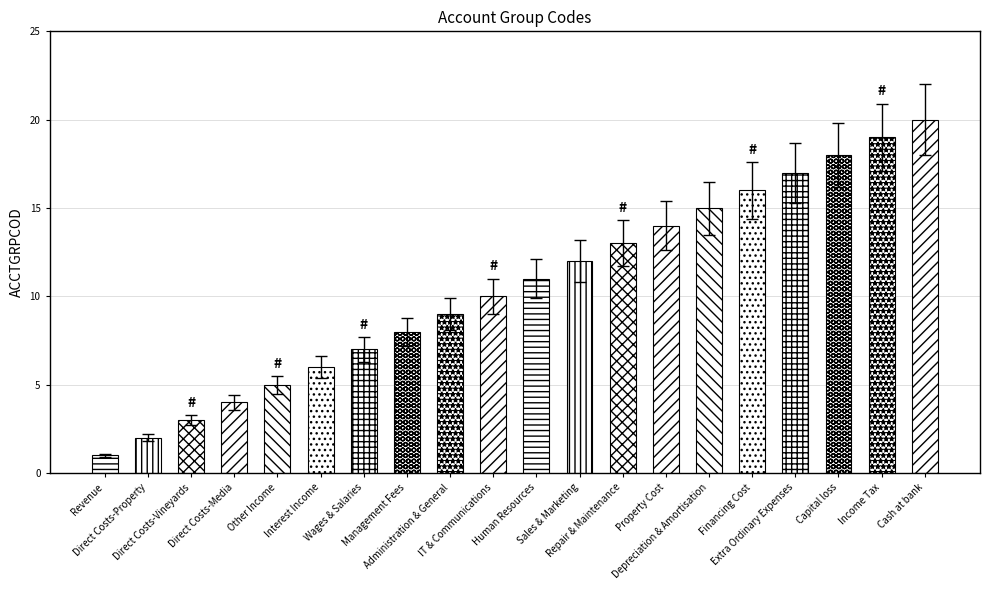

Rank the categories by value from lowest to highest.

Revenue, Direct Costs-Property, Direct Costs-Vineyards, Direct Costs-Media, Other Income, Interest Income, Wages & Salaries, Management Fees, Administration & General, IT & Communications, Human Resources, Sales & Marketing, Repair & Maintenance, Property Cost, Depreciation & Amortisation, Financing Cost, Extra Ordinary Expenses, Capital loss, Income Tax, Cash at bank